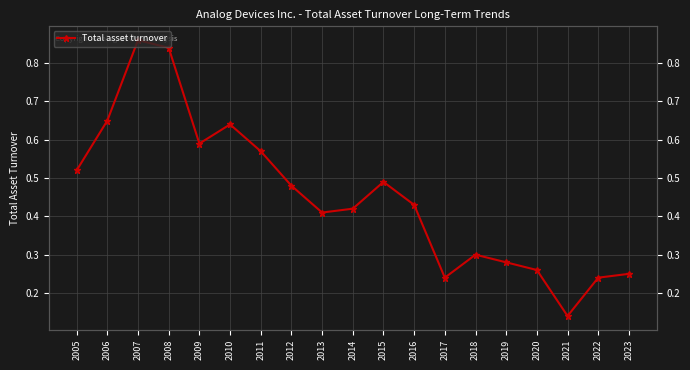

How many interior local valleys (lower than both neighbors) does the data have?

4